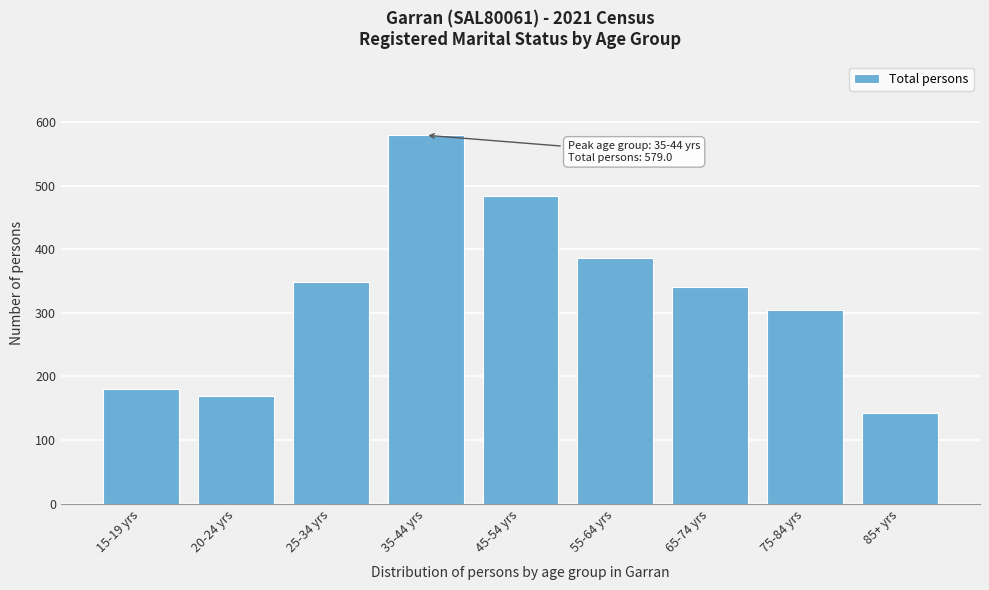

Reading left to right, what are all the values shown in this chart?

15-19 yrs=181	20-24 yrs=170	25-34 yrs=348	35-44 yrs=579	45-54 yrs=483	55-64 yrs=386	65-74 yrs=340	75-84 yrs=304	85+ yrs=142